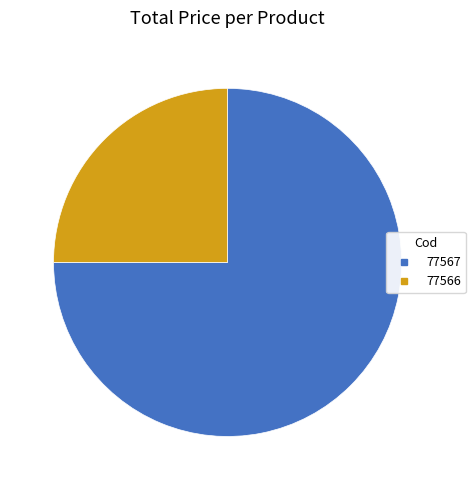

How many segments does this pie chart have?

2